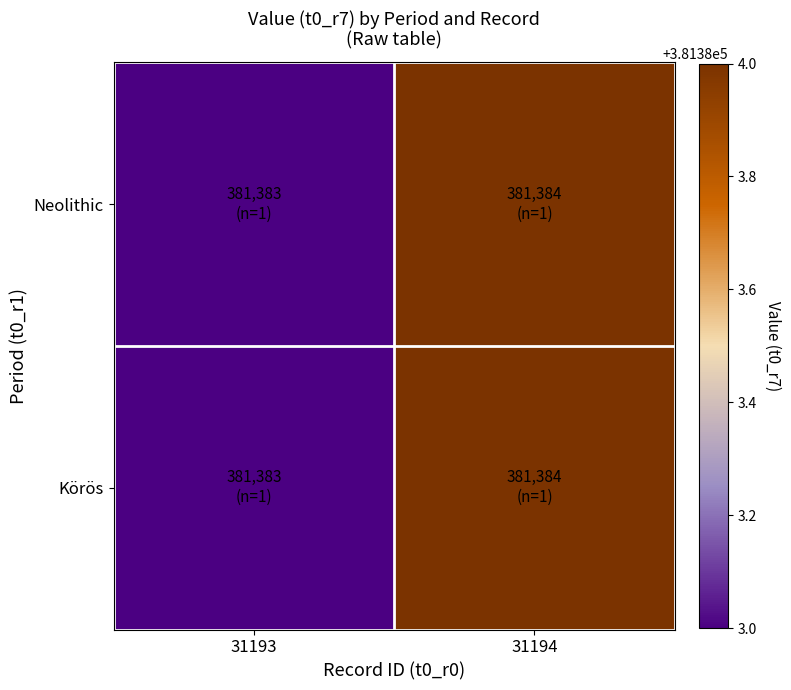

Reading left to right, list all the values displayed in this chart.

Neolithic: 31193=381383	31194=381384
Körös: 31193=381383	31194=381384